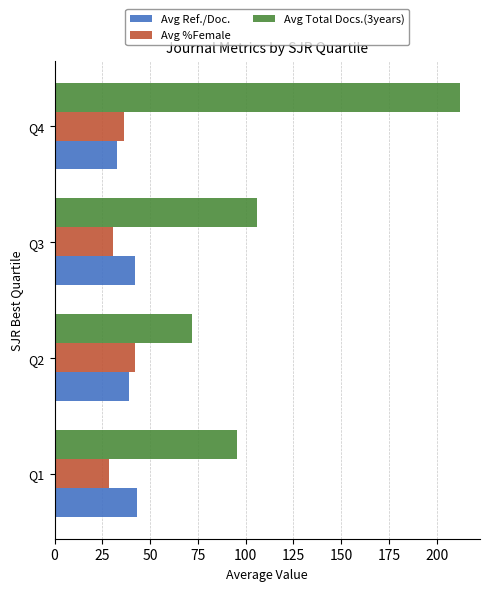

The value of Avg Ref./Doc. at Q4 is 6.9. True or false?

False